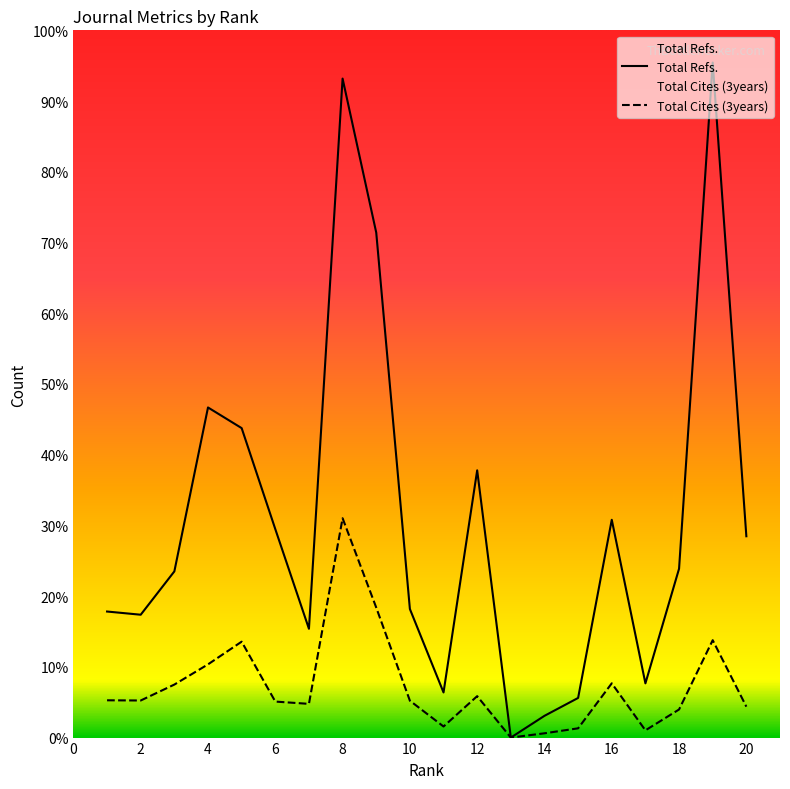

Rank the categories by Total Cites (3years) value from highest to lowest.

8, 9, 19, 5, 4, 16, 3, 12, 1, 2, 10, 6, 7, 20, 18, 11, 15, 17, 14, 13